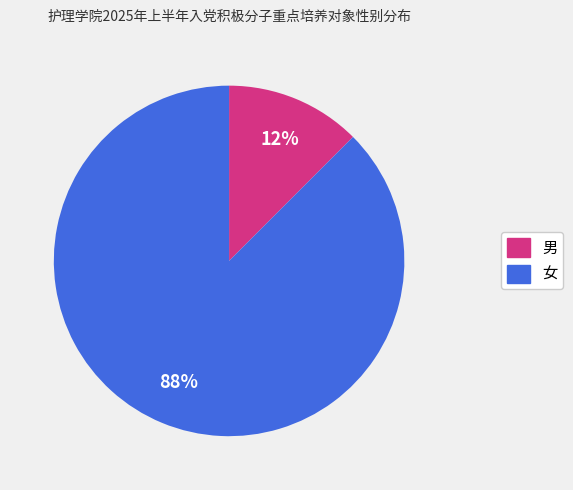

Which slice represents more than half of the pie?

女